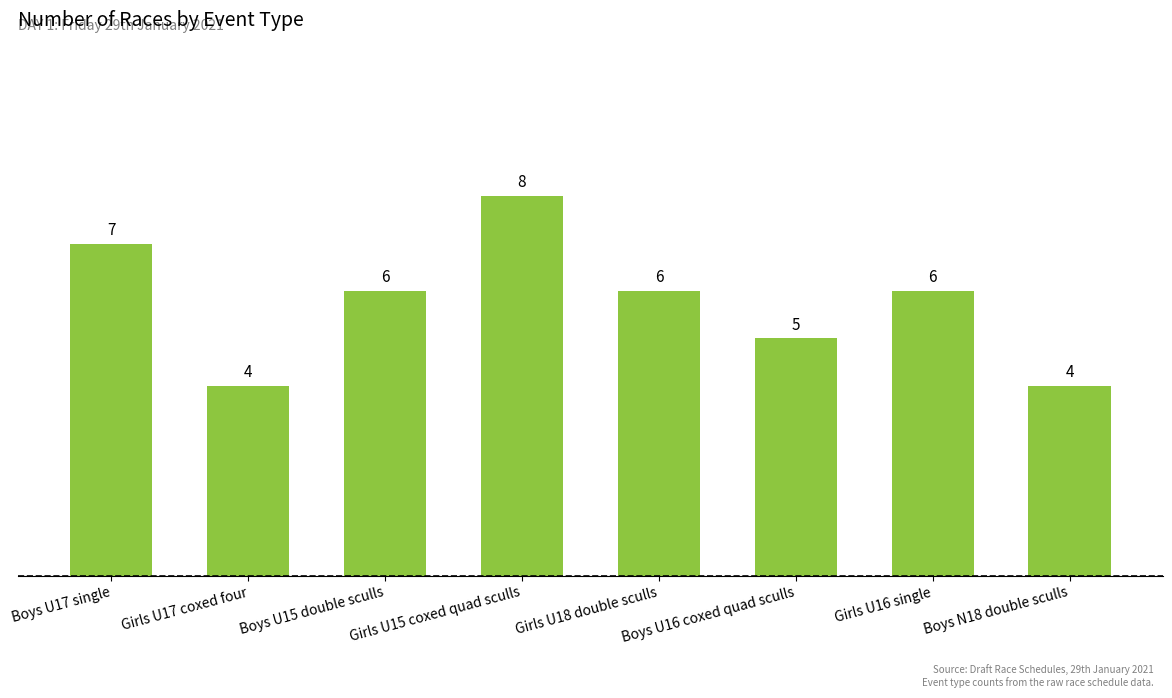

What position from the right is Girls U17 coxed four?

7